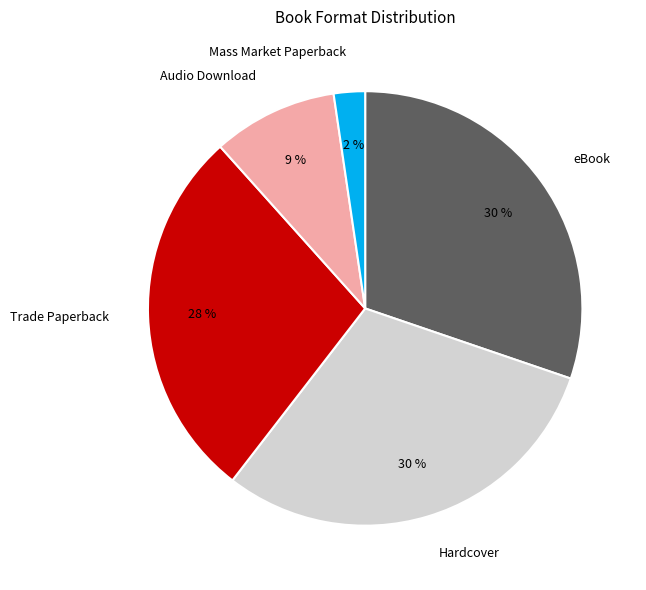

Approximately how many times larger is the value at Trade Paperback compared to Hardcover?

0.9